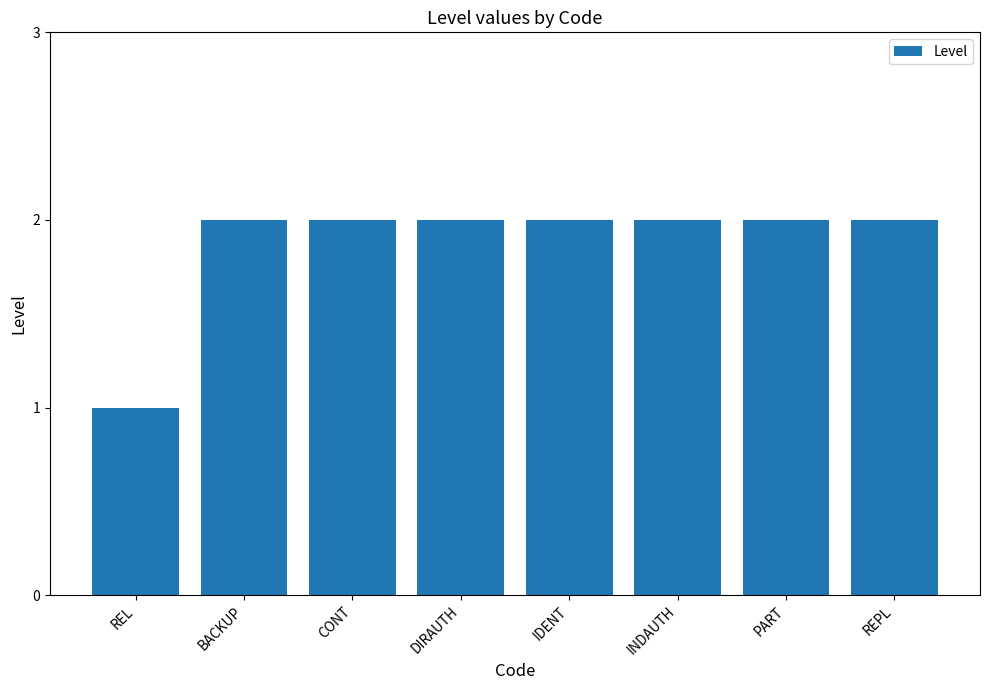

What position from the right is DIRAUTH?

5